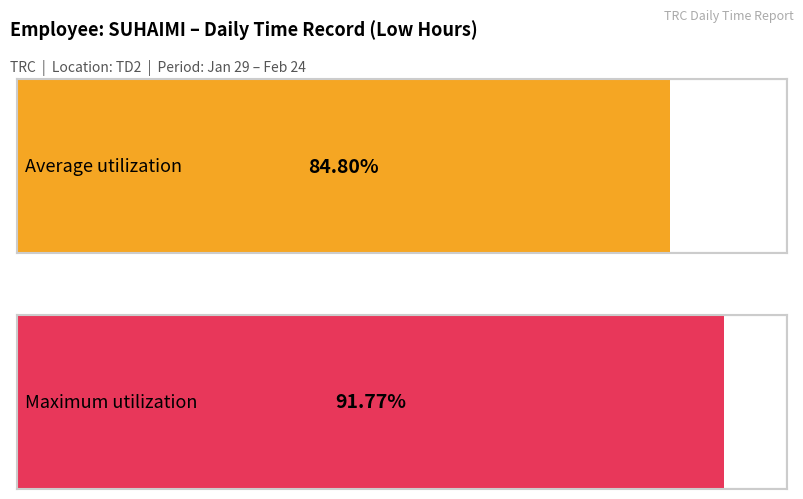

Between 9 and 10, which is larger?

10